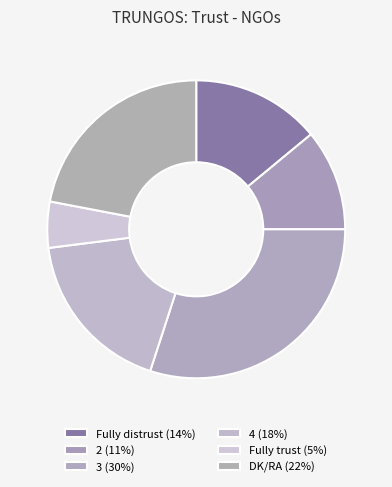

Is it true that 4 is 10% of the pie?

False